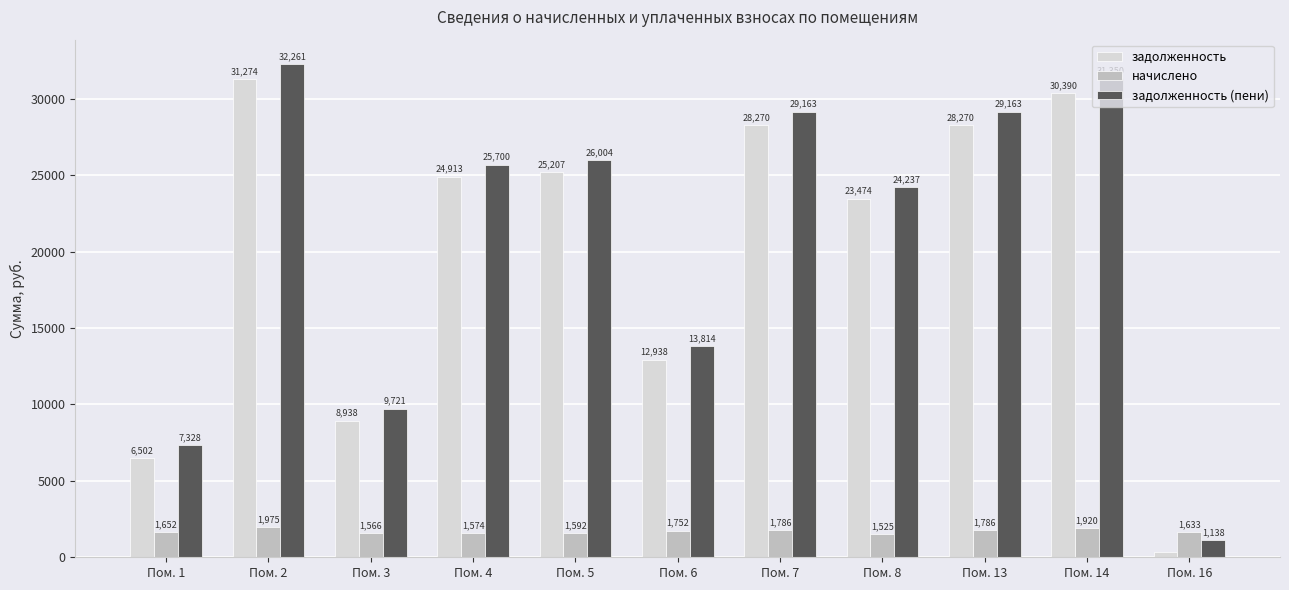

What is the difference between the maximum and minimum values in the задолженность series?

30952.2